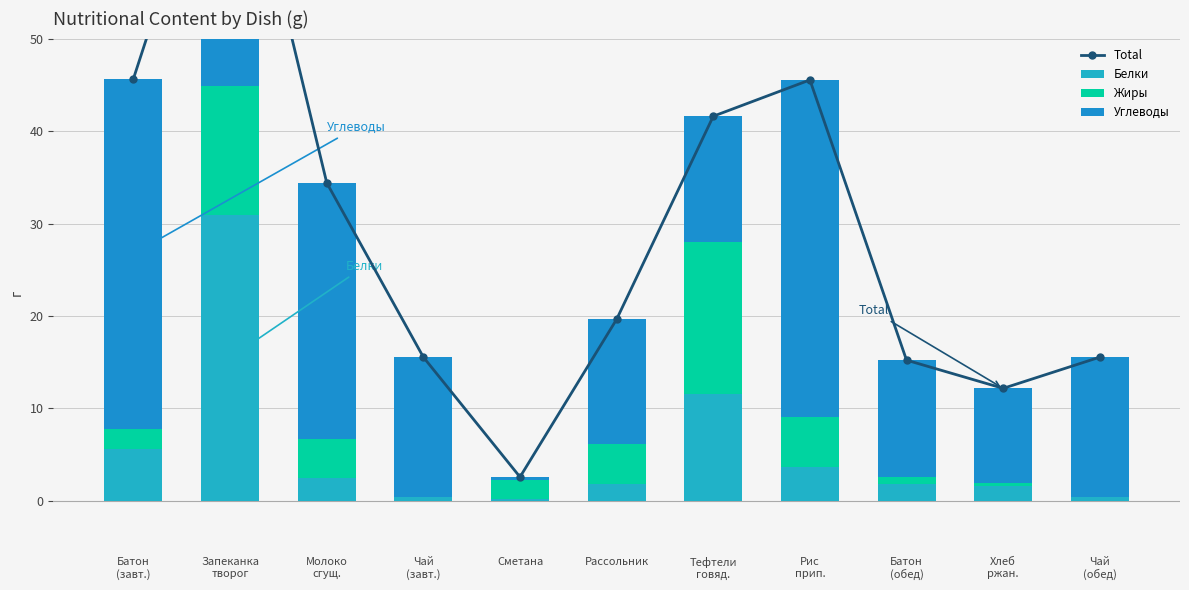

Between Рис
прип. and Рассольник, which is larger?

Рис
прип.